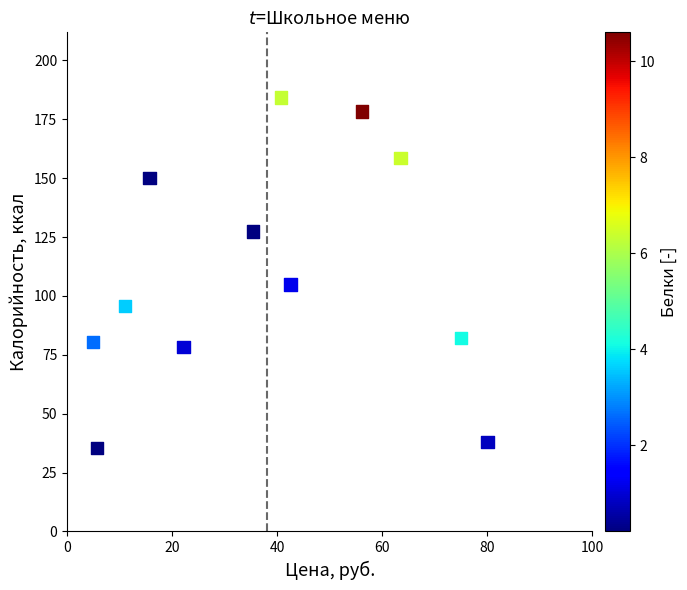

What Y value in the scatter plot is closest to 109?

104.8